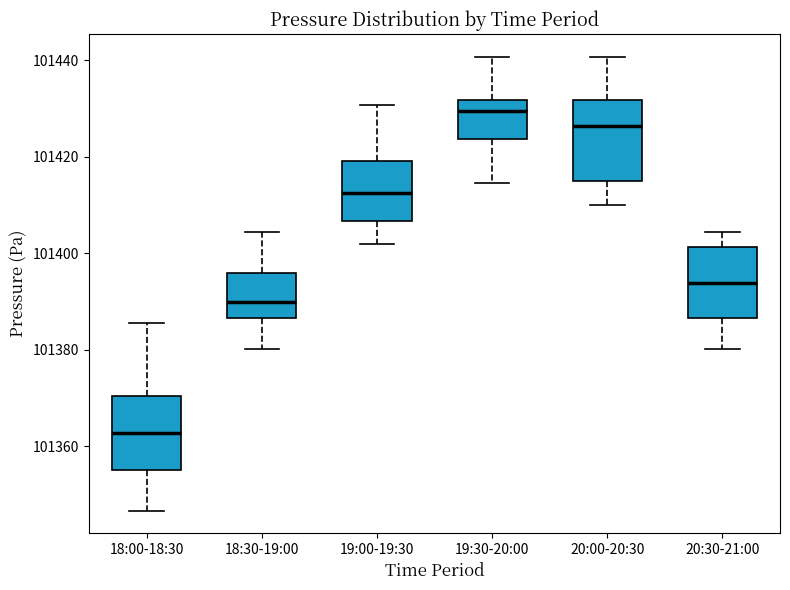

Reading left to right, read every box against the y-axis: the position of its median line, the range the box covers, and the ends of its whiskers. The values are not printed on the chart, so give them approximately, as read against the axis.

18:00-18:30: median 101362, box 101354 to 101370, whiskers 101346 to 101386
18:30-19:00: median 101390, box 101386 to 101396, whiskers 101380 to 101404
19:00-19:30: median 101412, box 101406 to 101420, whiskers 101402 to 101430
19:30-20:00: median 101430, box 101424 to 101432, whiskers 101414 to 101440
20:00-20:30: median 101426, box 101414 to 101432, whiskers 101410 to 101440
20:30-21:00: median 101394, box 101386 to 101402, whiskers 101380 to 101404